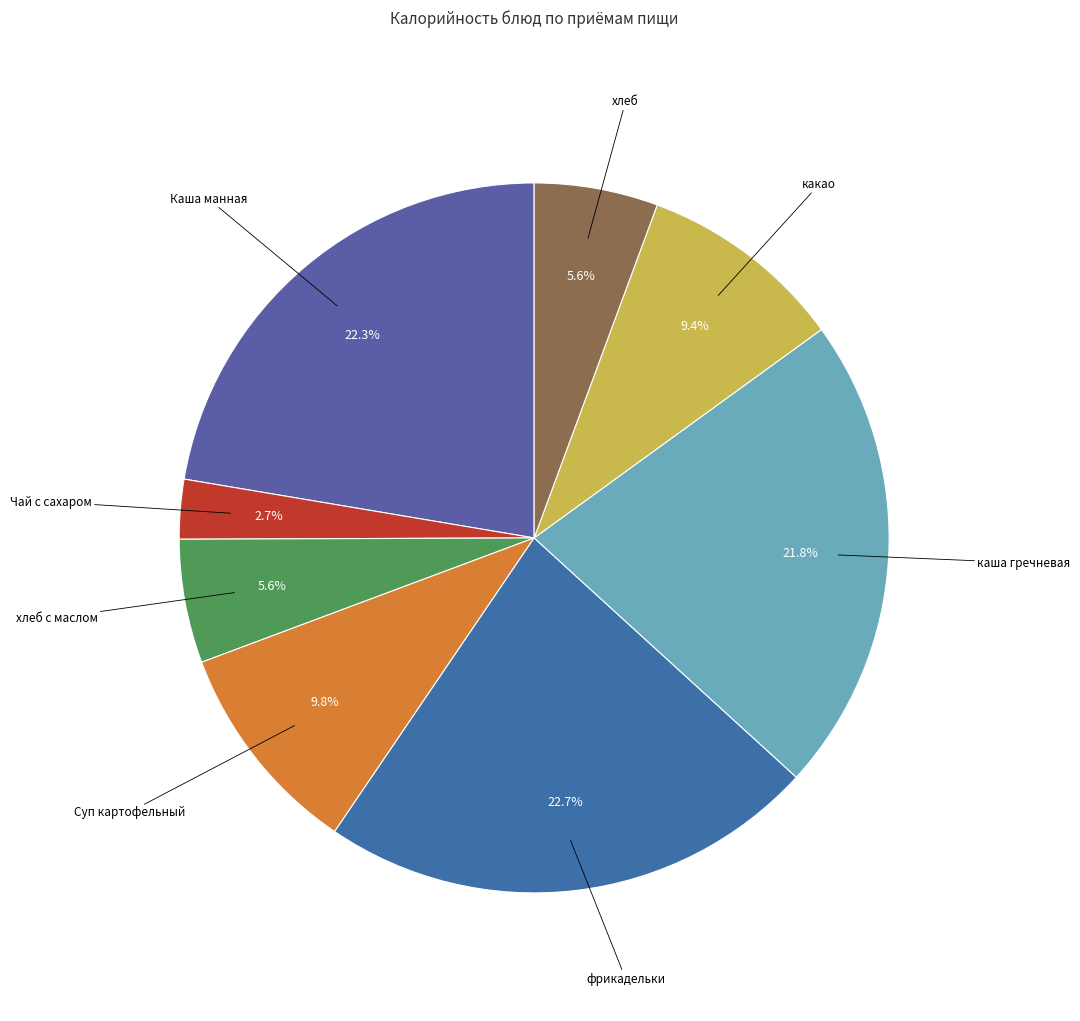

Is there a majority slice in this chart?

No